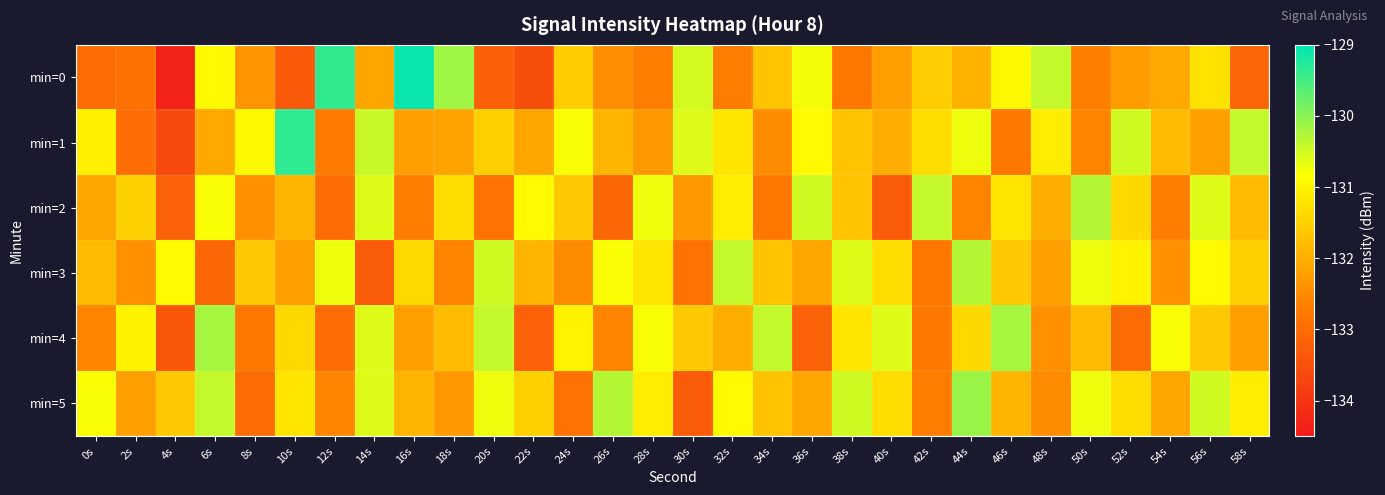

Count the number of categories in the chart.

30